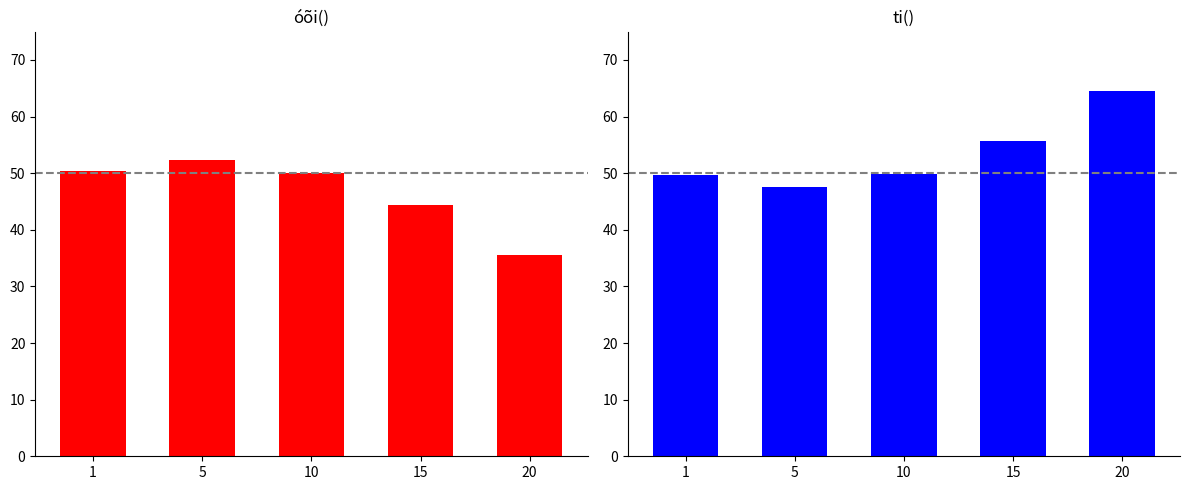

What is the total value across all series at 1?

100.0